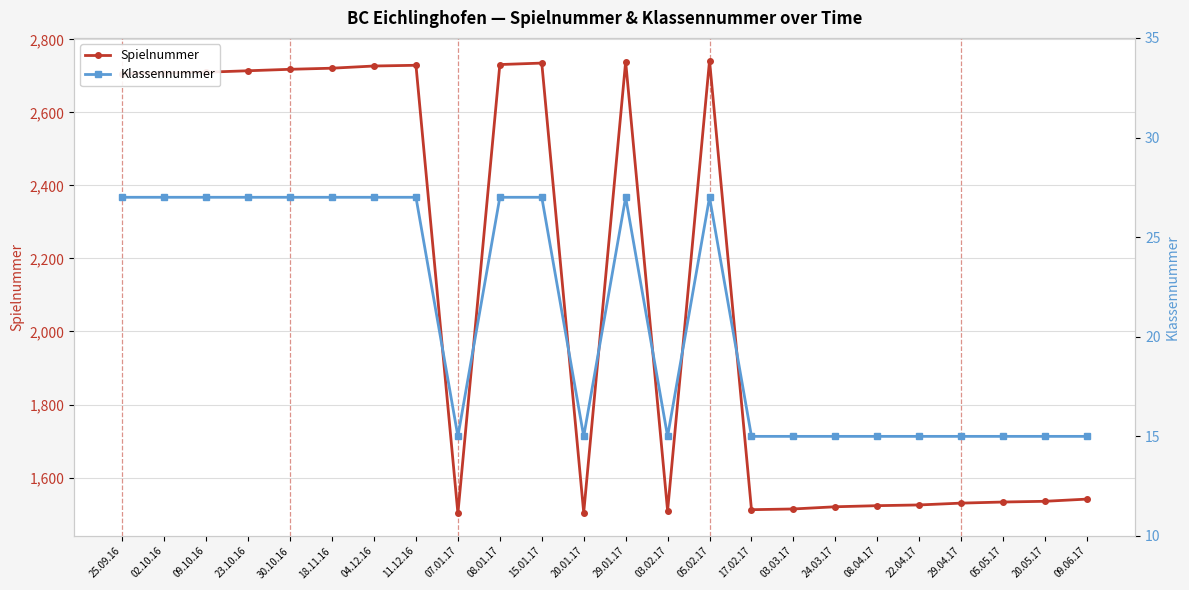

Reading left to right, list all the values displayed in this chart.

Spielnummer: 25.09.16=2706	02.10.16=2708	09.10.16=2710	23.10.16=2714	30.10.16=2718	18.11.16=2721	04.12.16=2727	11.12.16=2729	07.01.17=1502	08.01.17=2731	15.01.17=2735	20.01.17=1504	29.01.17=2739	03.02.17=1509	05.02.17=2742	17.02.17=1512	03.03.17=1514	24.03.17=1520	08.04.17=1523	22.04.17=1525	29.04.17=1530	05.05.17=1533	20.05.17=1535	09.06.17=1541
Klassennummer: 25.09.16=27	02.10.16=27	09.10.16=27	23.10.16=27	30.10.16=27	18.11.16=27	04.12.16=27	11.12.16=27	07.01.17=15	08.01.17=27	15.01.17=27	20.01.17=15	29.01.17=27	03.02.17=15	05.02.17=27	17.02.17=15	03.03.17=15	24.03.17=15	08.04.17=15	22.04.17=15	29.04.17=15	05.05.17=15	20.05.17=15	09.06.17=15